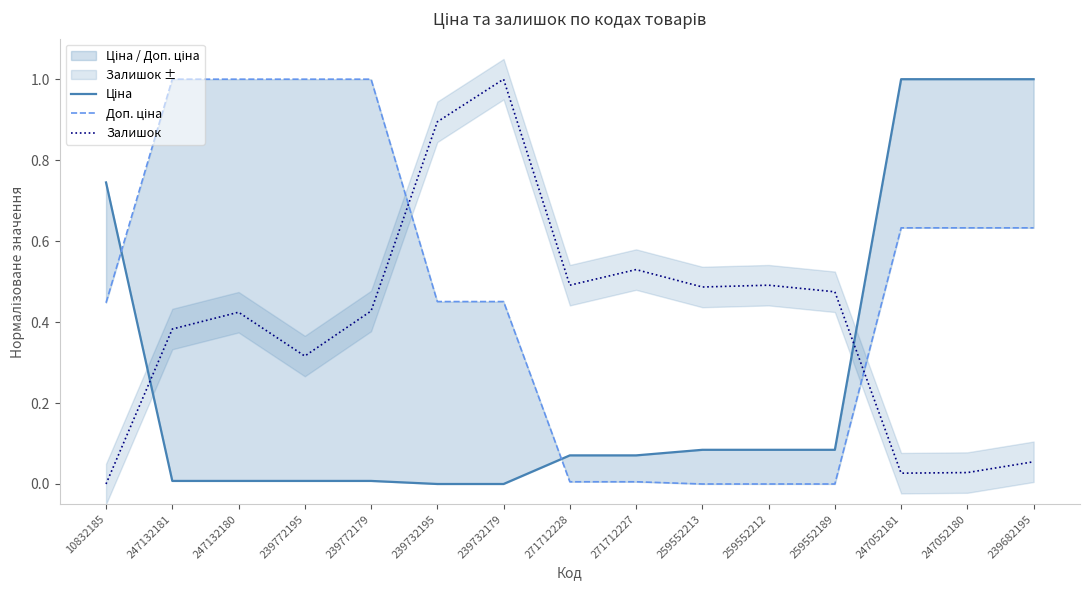

How many values in Доп. ціна are above zero?

12